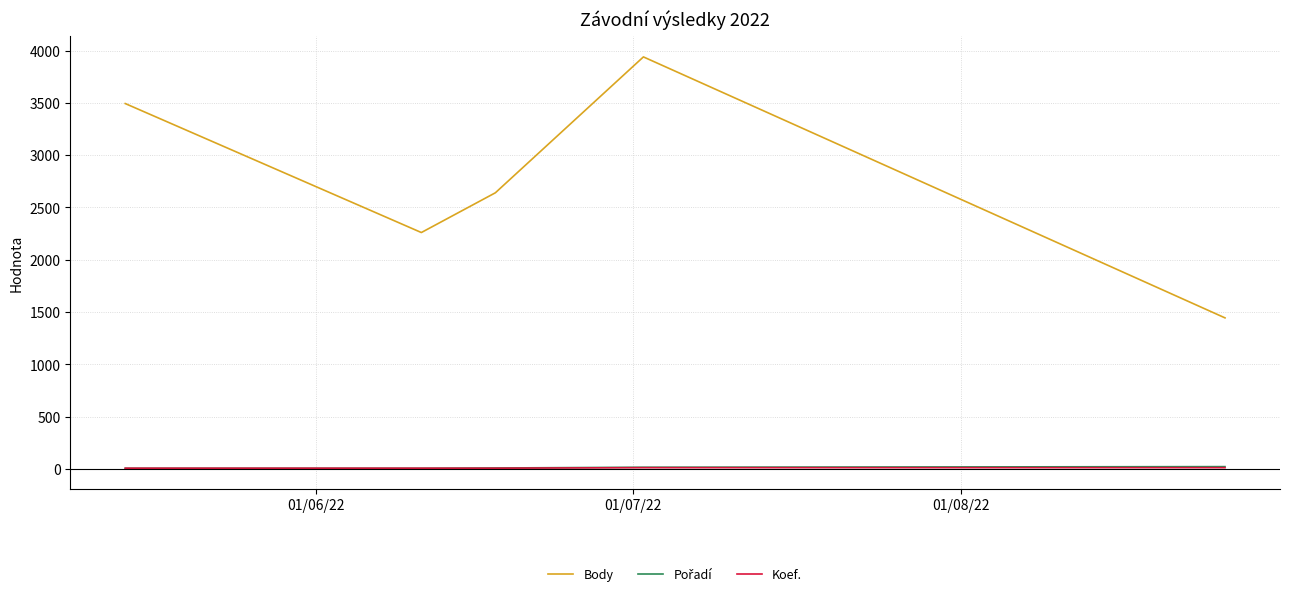

What is the maximum value shown in the chart?

3939